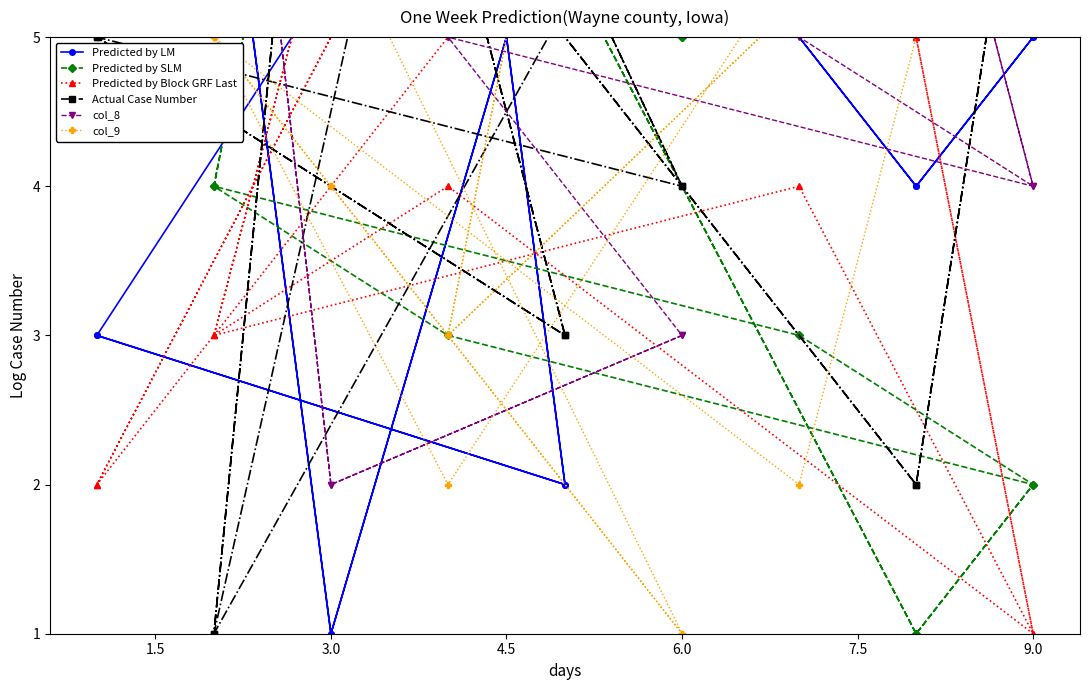

What is the total value across all series at 3.0?

30